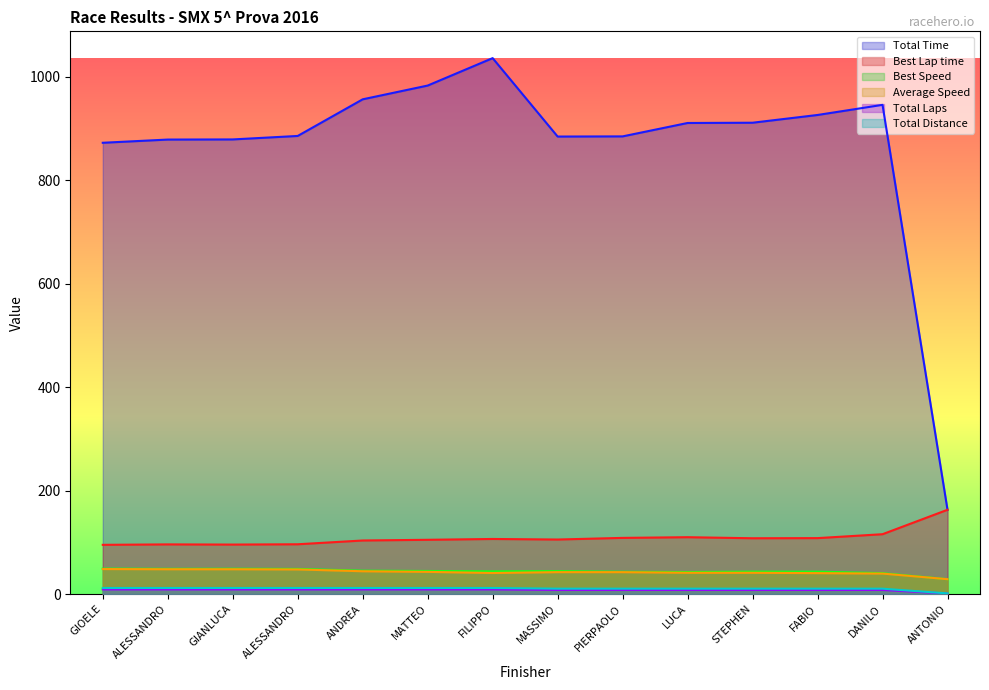

Where is the first local maximum for Best Lap time?

ALESSANDRO